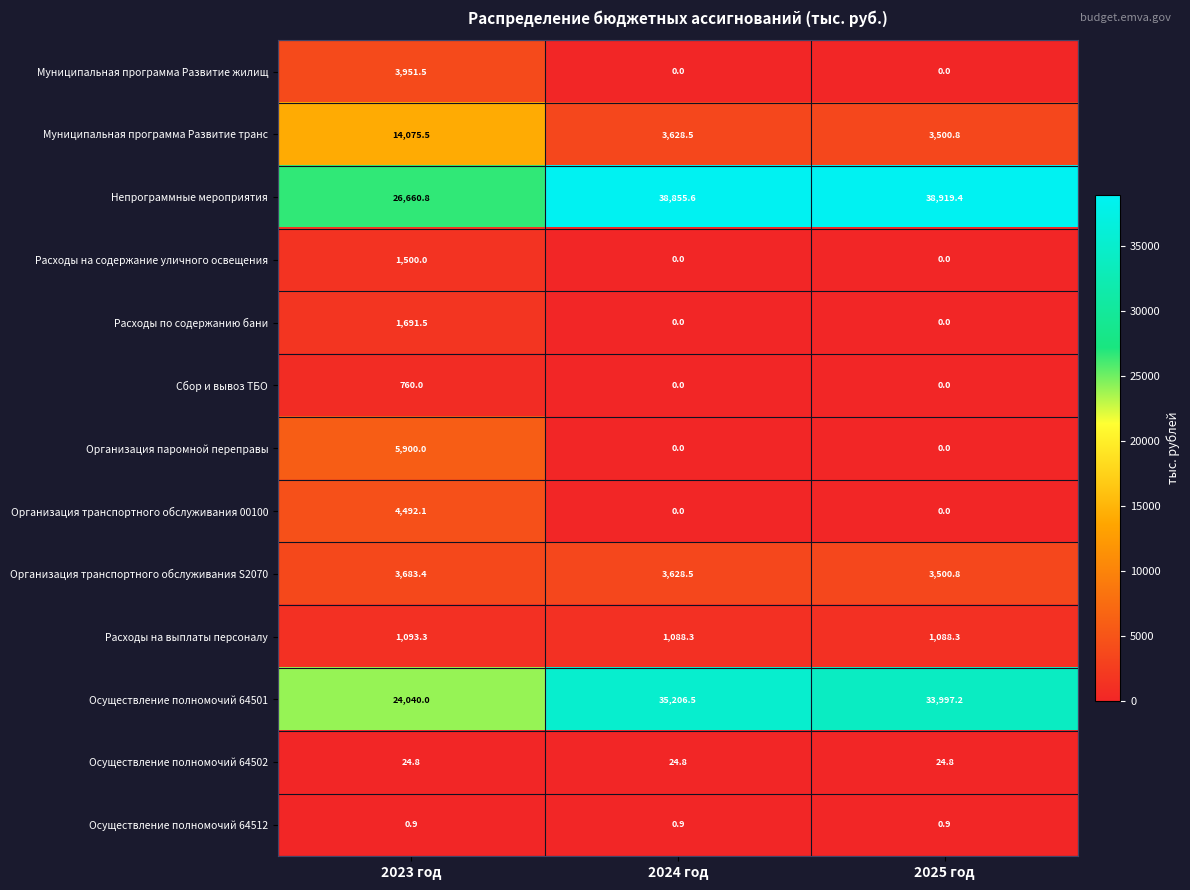

Which label corresponds to the largest value in the chart?

2025 год